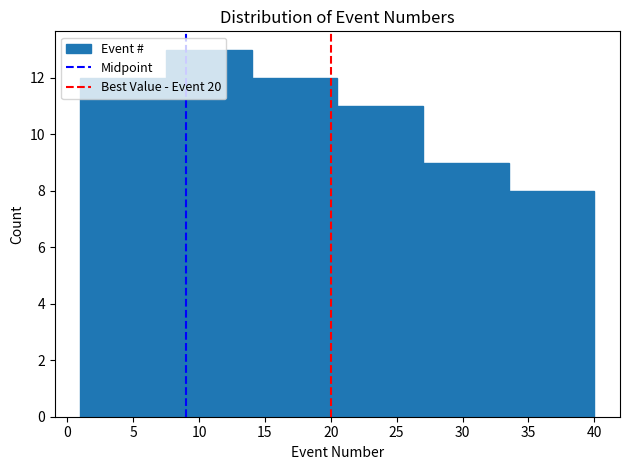

Reading left to right, transcribe this chart: for each bar, give the range it covers on the x-axis and its height. The values are not printed on the chart, so give them approximately, as read against the axis.

1.0 to 7.5: 12
7.5 to 14.0: 13
14.0 to 20.5: 12
20.5 to 27.0: 11
27.0 to 33.5: 9
33.5 to 40.0: 8